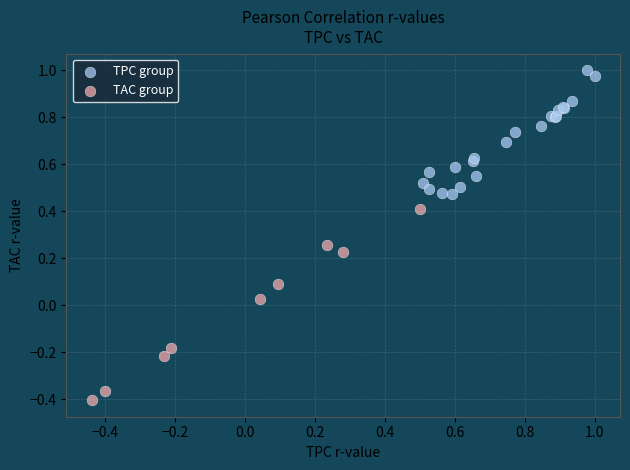

Which series has the widest spread of Y values?

TAC group